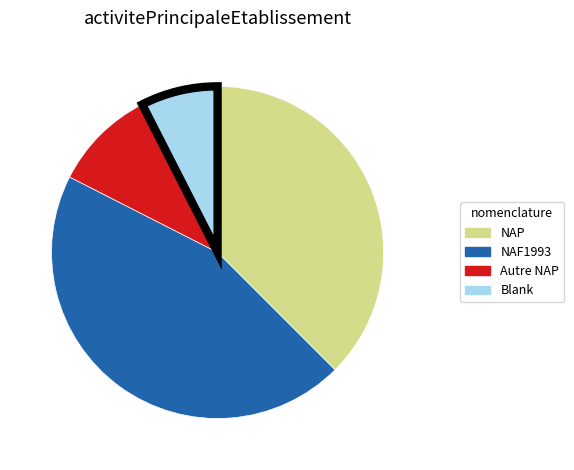

Does any single category account for the majority?

No